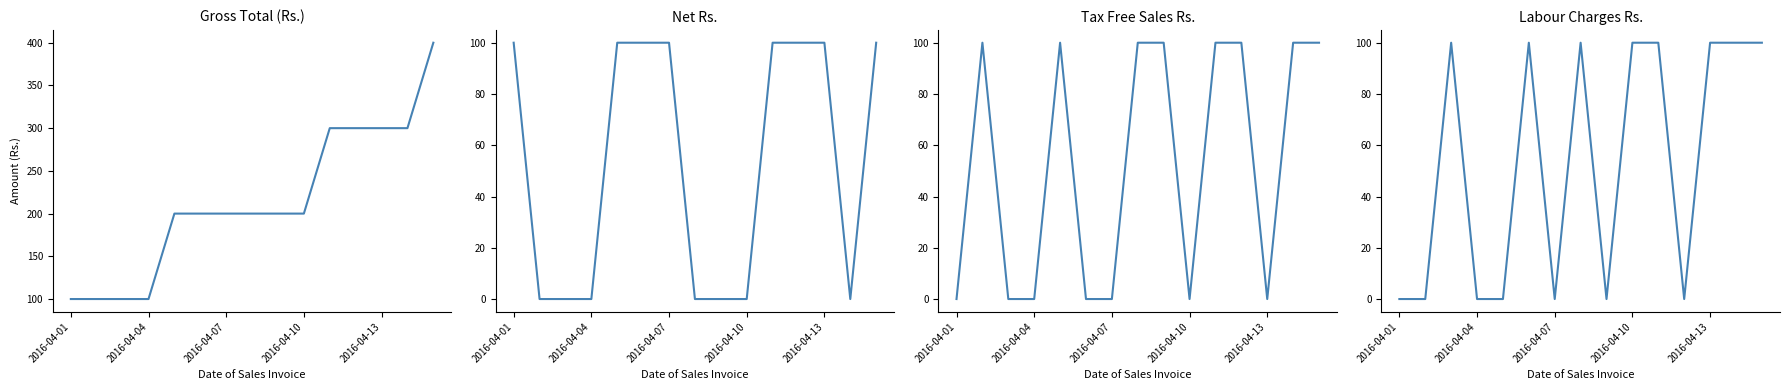

What are all the series names shown in the legend?

Gross Total (Rs.), Net Rs., Tax Free Sales Rs., Labour Charges Rs.